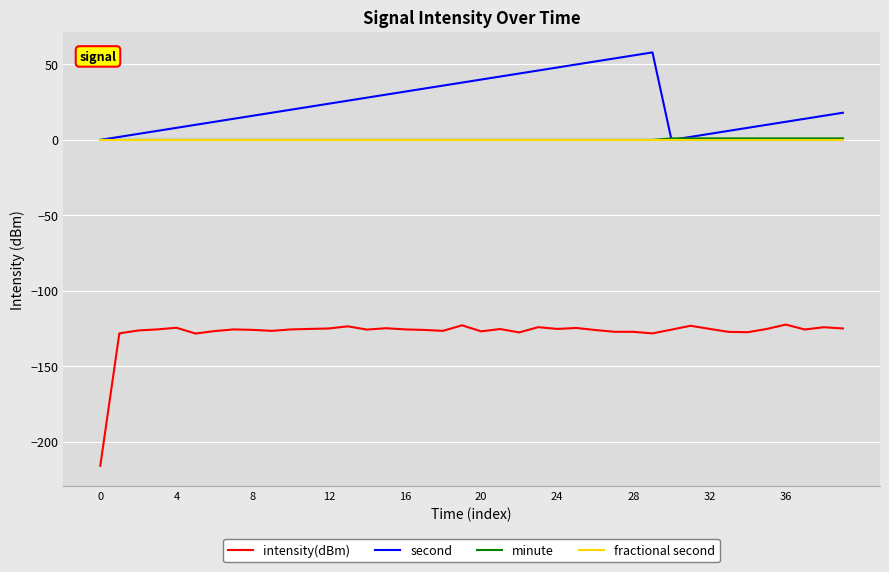

What are all the series names shown in the legend?

intensity(dBm), second, minute, fractional second